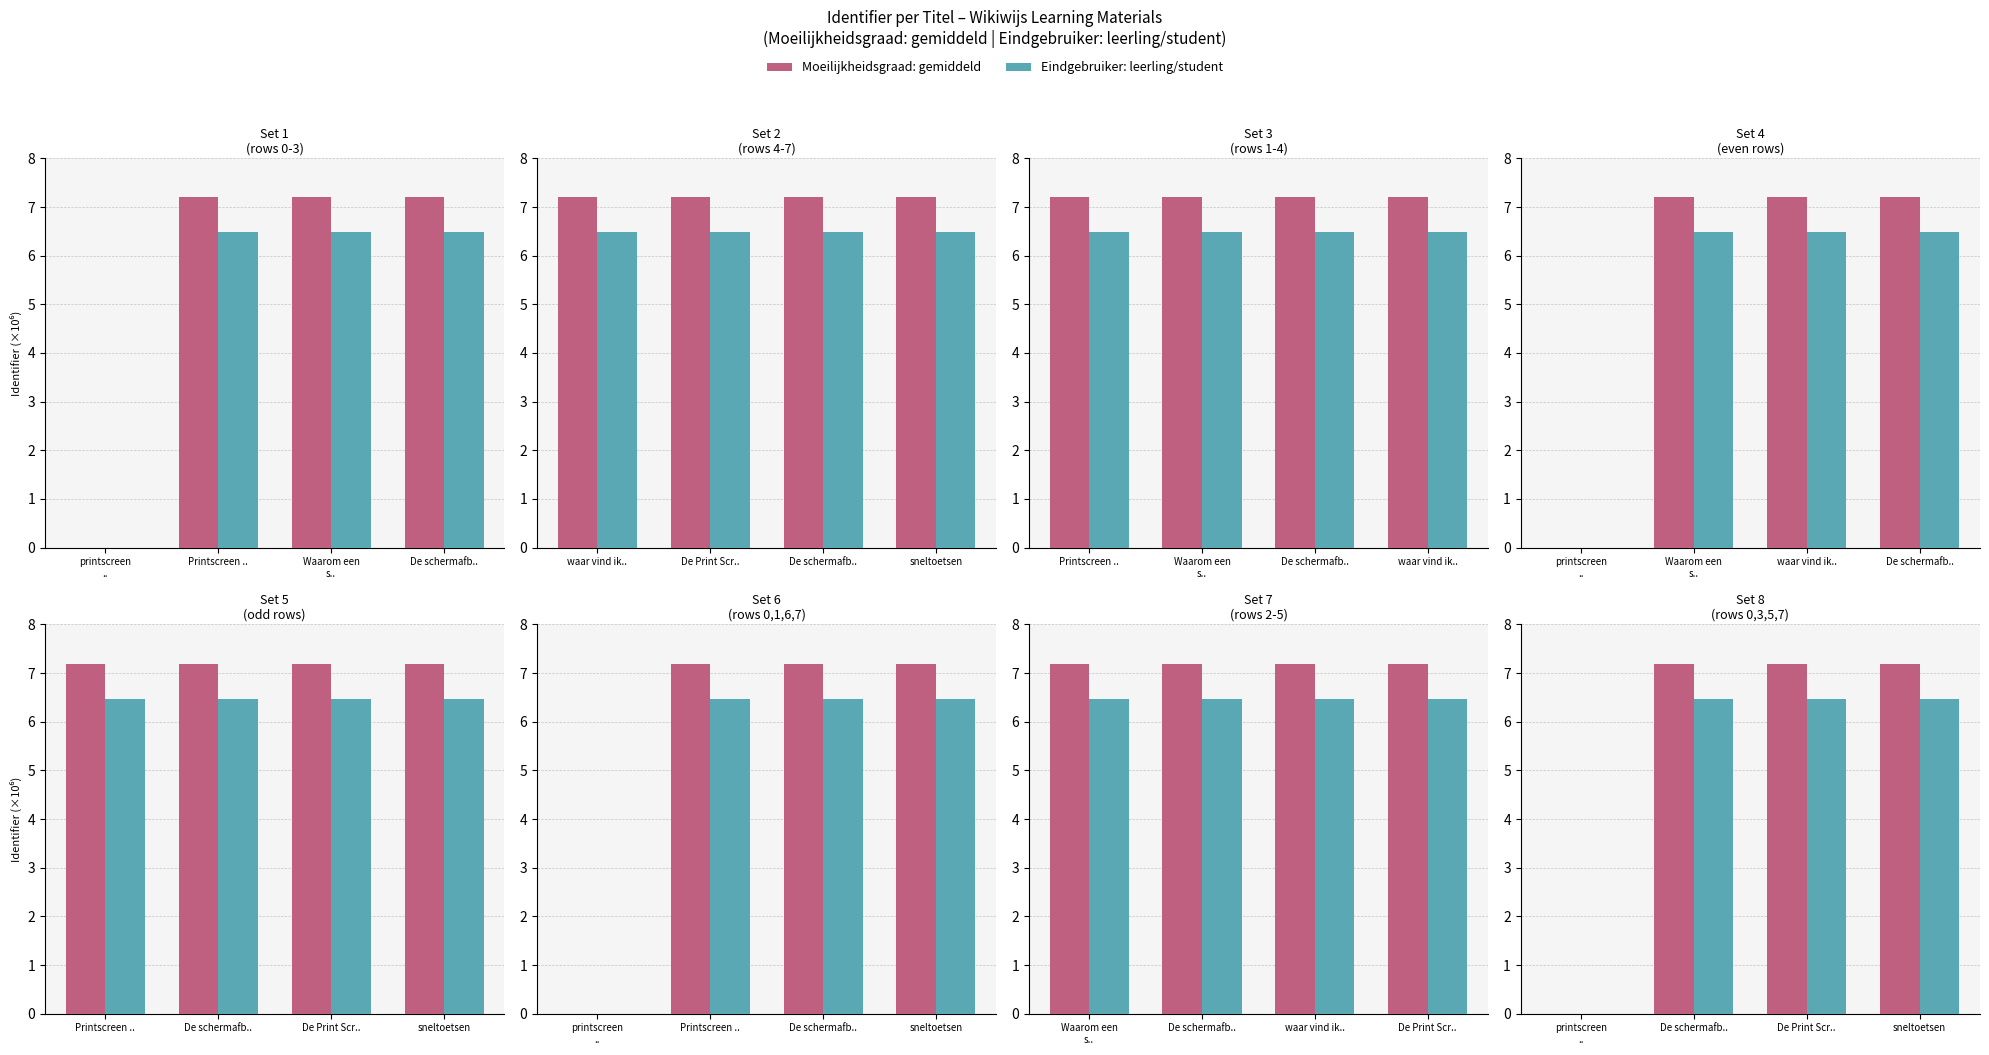

Where is Eindgebruiker: leerling/student nearest to the value 3?

printscreen
..